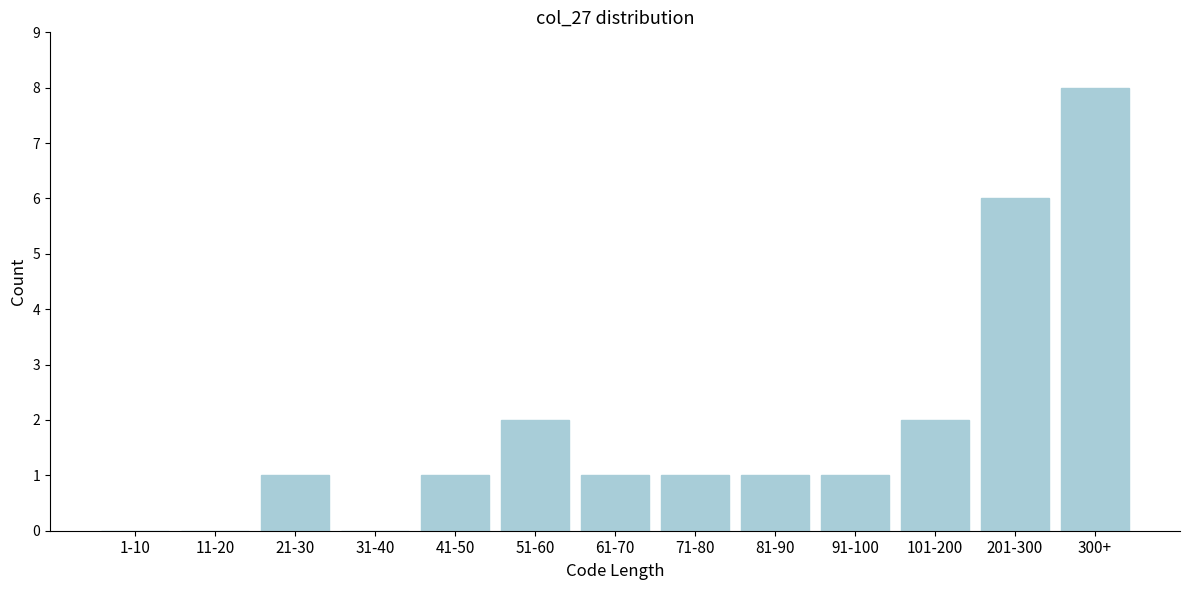

Reading left to right, extract all data points from this chart.

1-10=0	11-20=0	21-30=1	31-40=0	41-50=1	51-60=2	61-70=1	71-80=1	81-90=1	91-100=1	101-200=2	201-300=6	300+=8